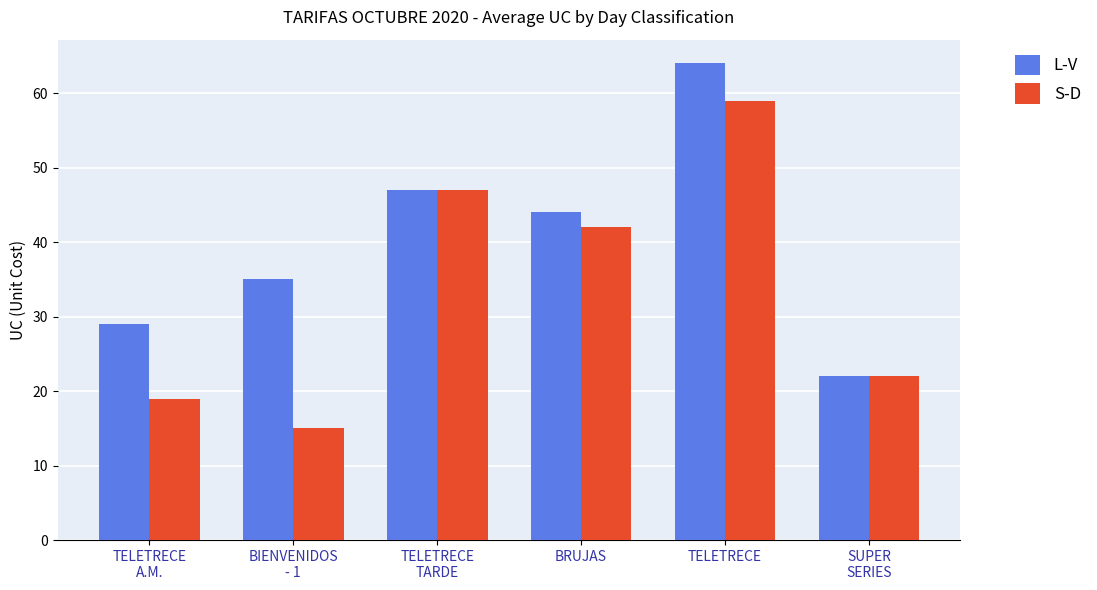

What are all the series names shown in the legend?

L-V, S-D